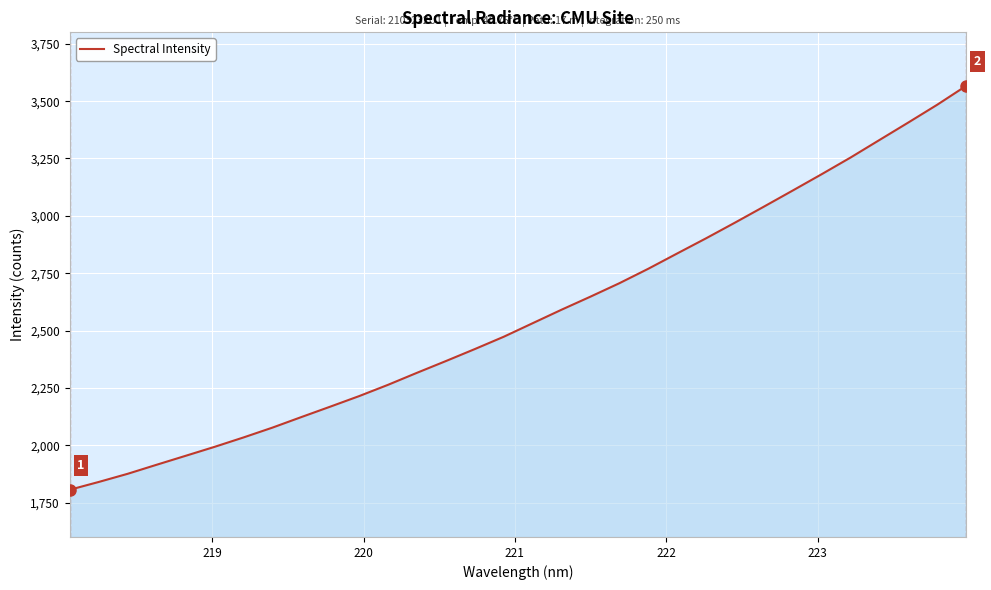

What is the greatest value displayed?

3566.5